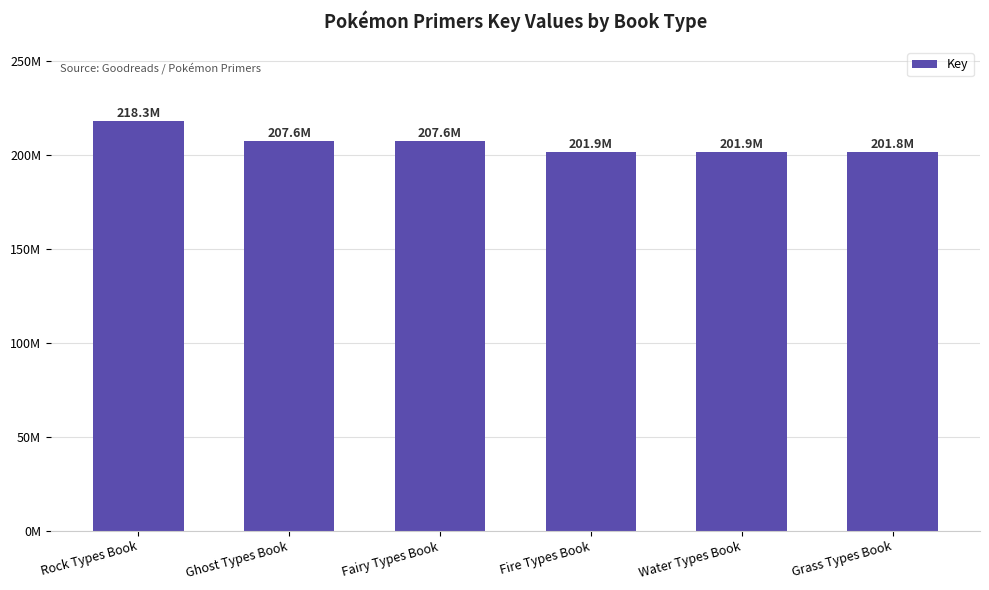

What is the label of the 1st bar from the right?

Grass Types Book